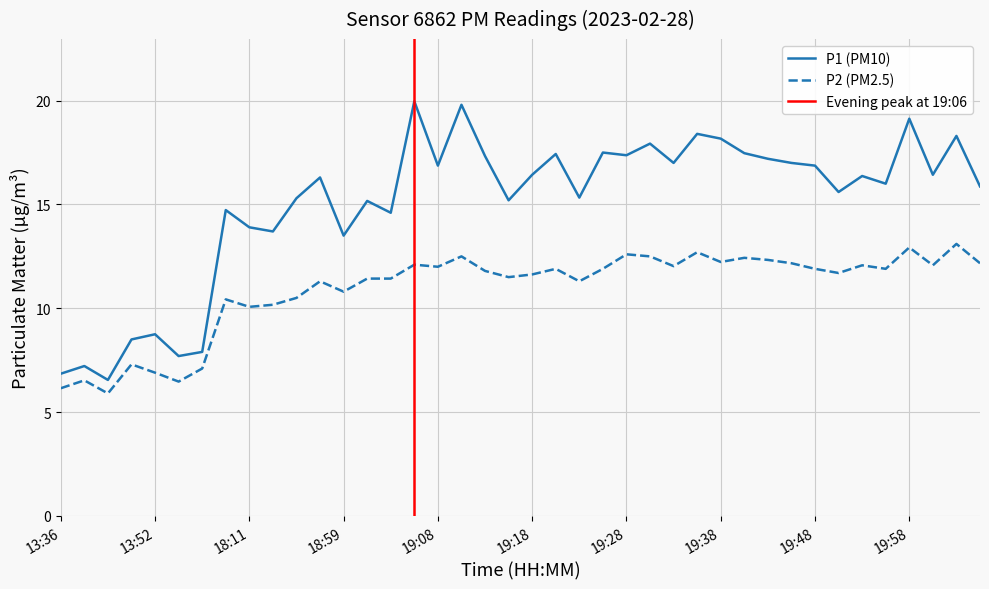

How many lines are shown in the chart?

2